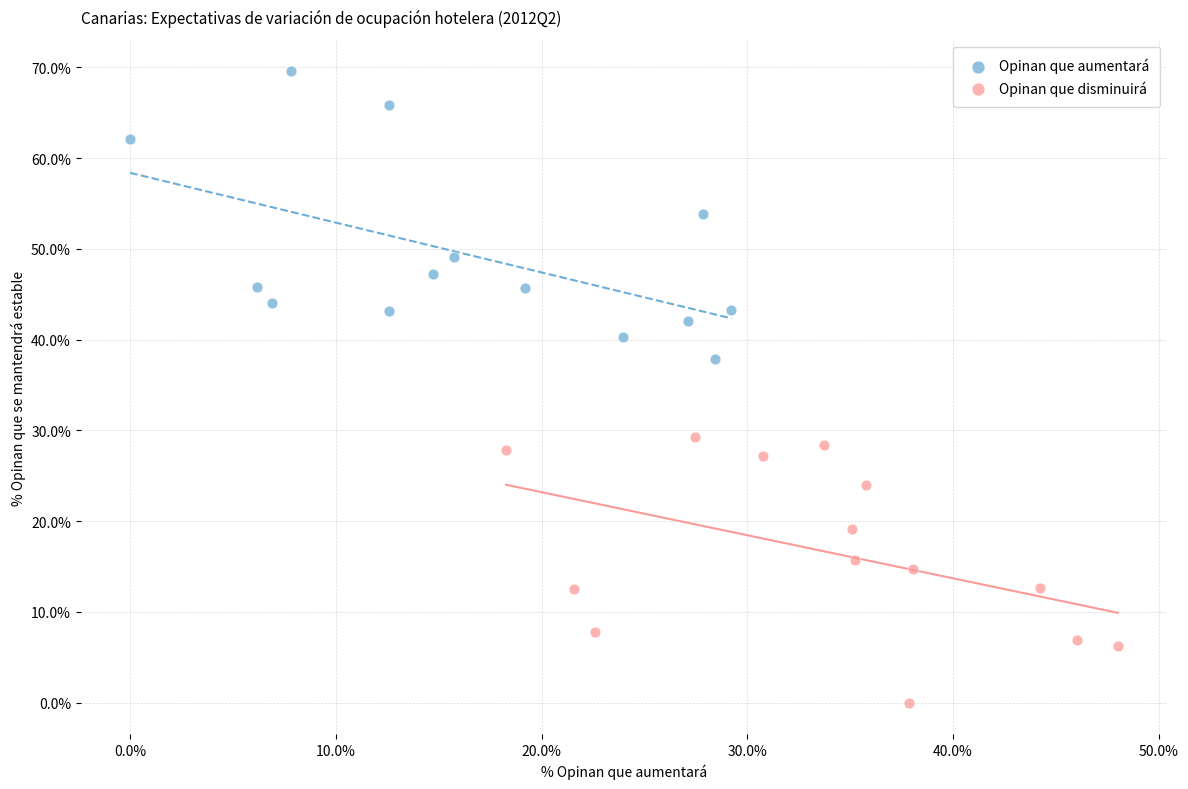

Which series contains the highest Y value?

Opinan que aumentará